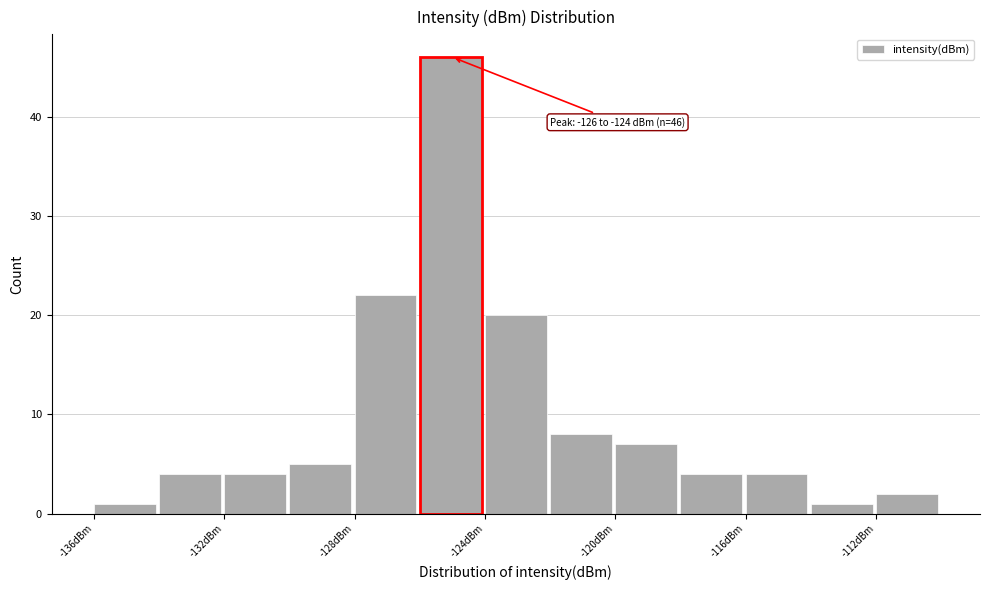

Over which range of the x-axis is the bar tallest?

-126 to -124